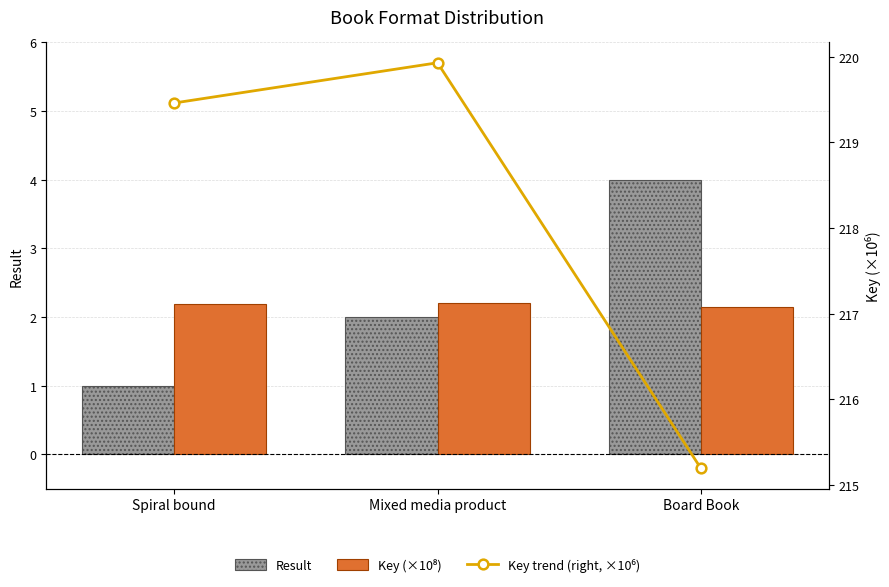

Where is Key trend (right, ×10⁶) nearest to the value 217?

Board Book